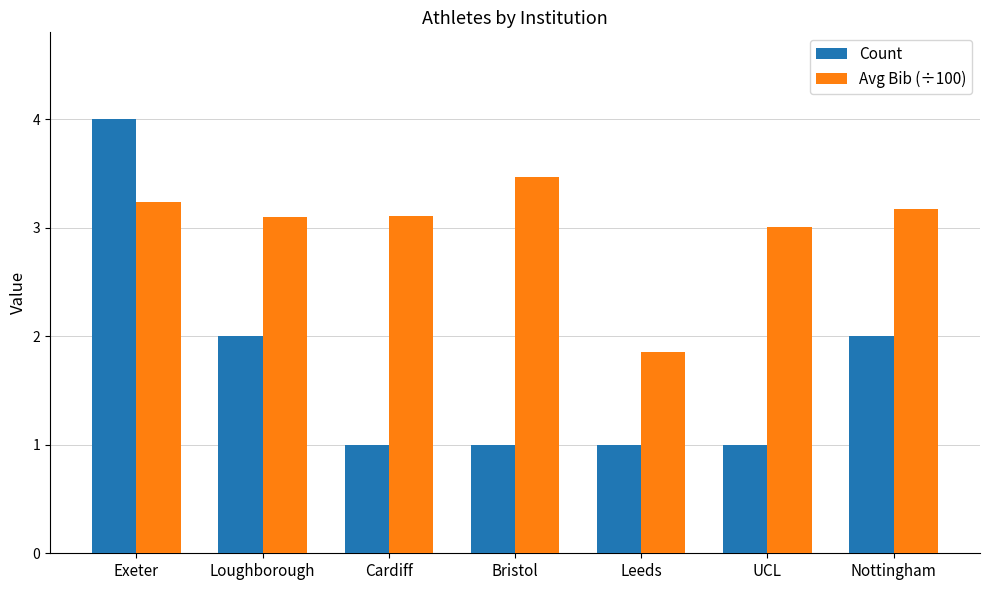

What is the difference between the maximum and minimum values in the Count series?

3.0